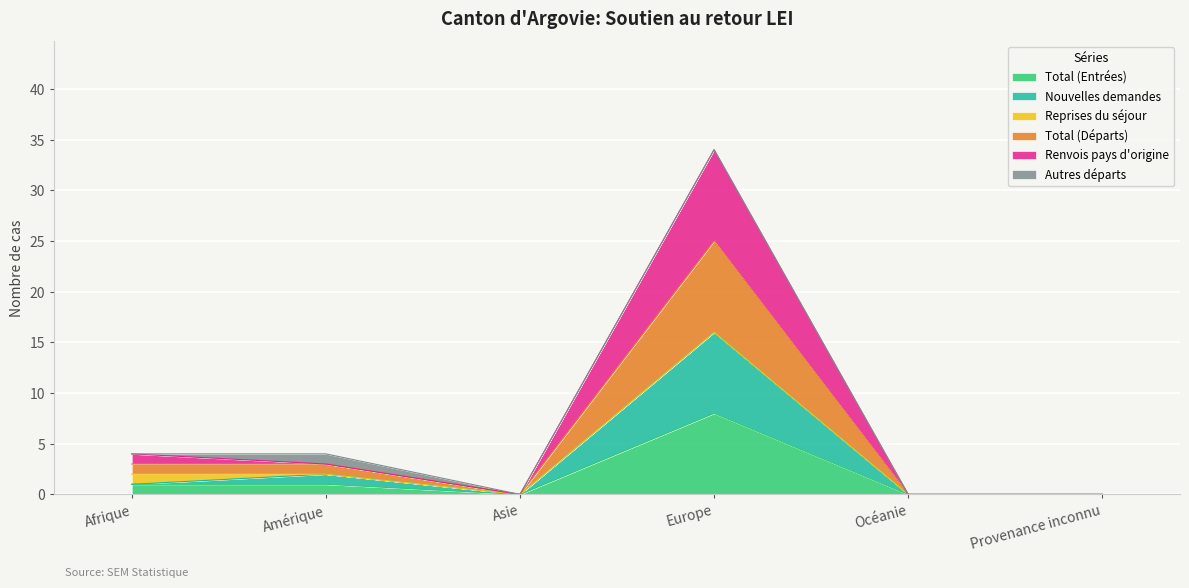

At which category does the chart reach its minimum across all series?

Asie